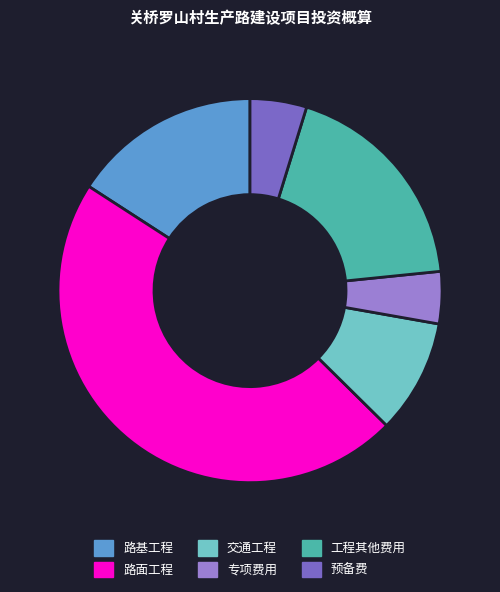

Does 专项费用 account for over 50% of the chart?

No